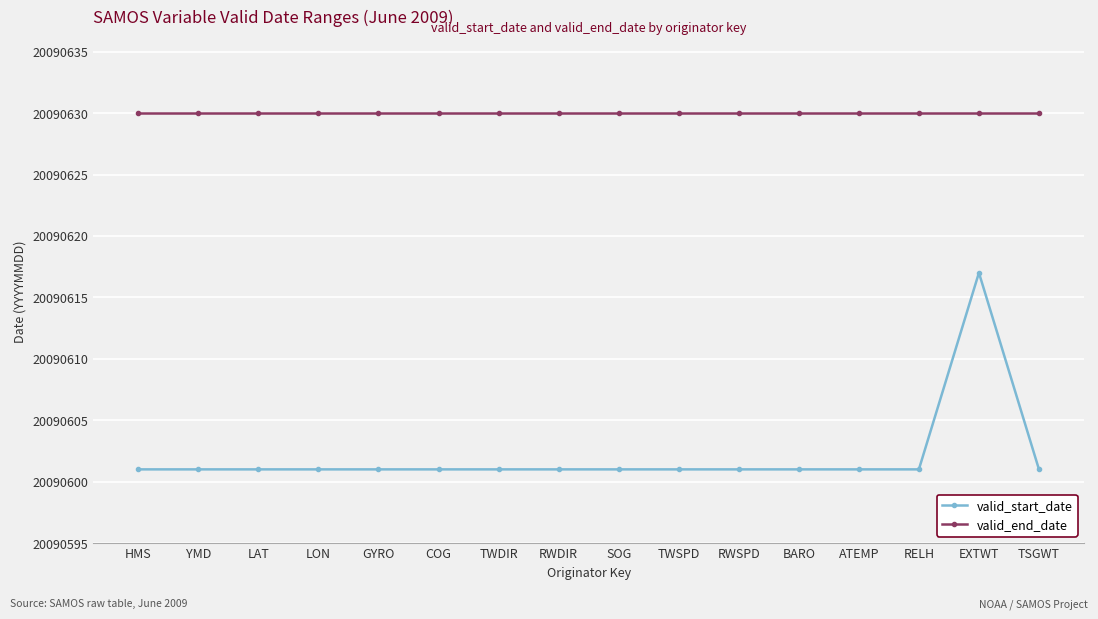

What is the value of the valid_start_date point at the 14th from the left?

20090601